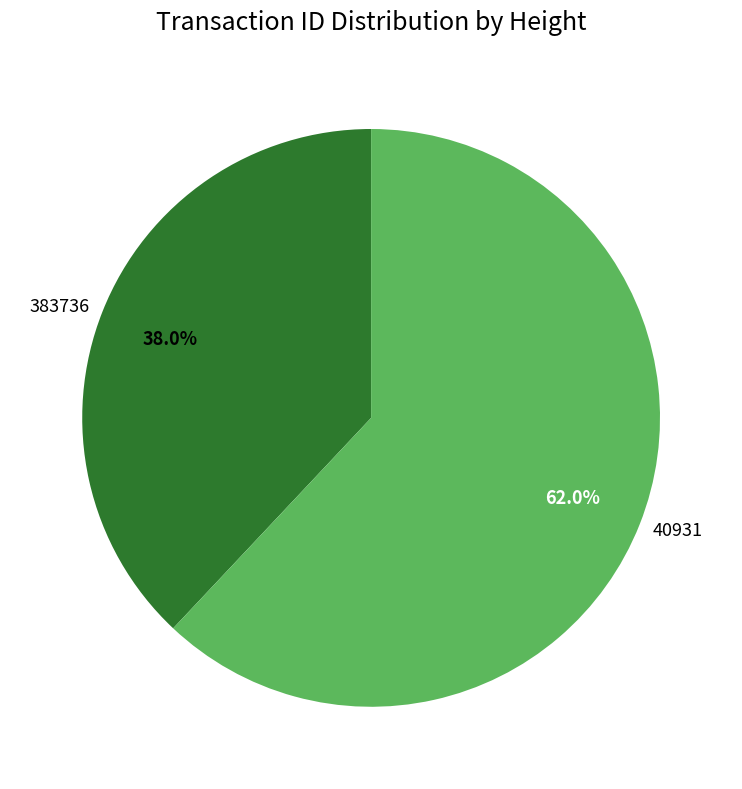

What is the smallest slice in the pie chart?

383736